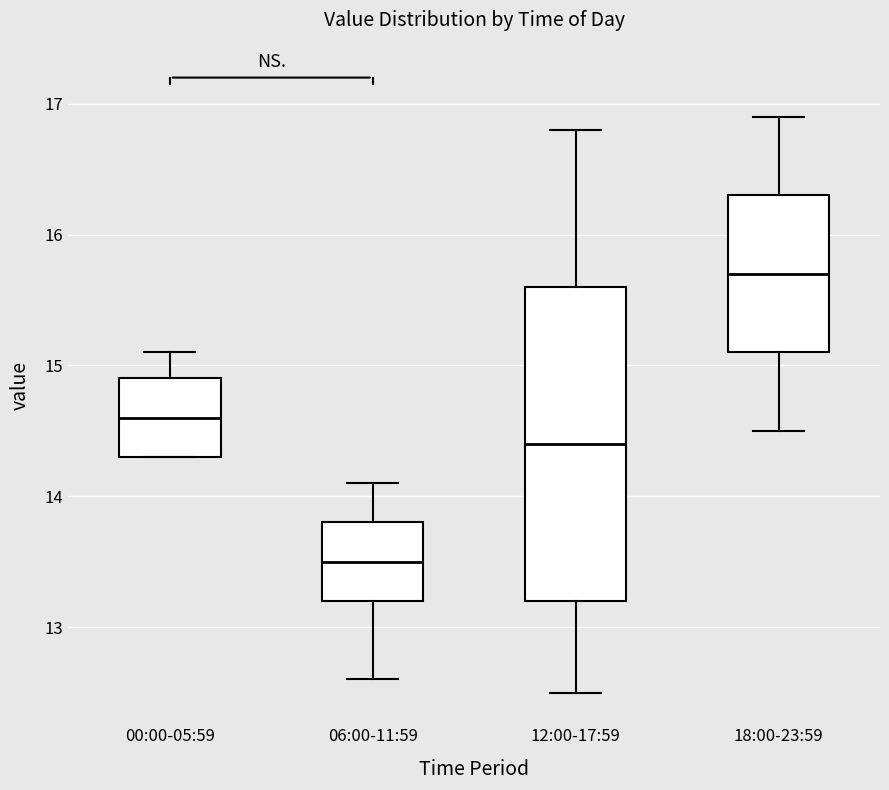

Comparing the boxes themselves (not the whiskers), which one is the tallest?

12:00-17:59